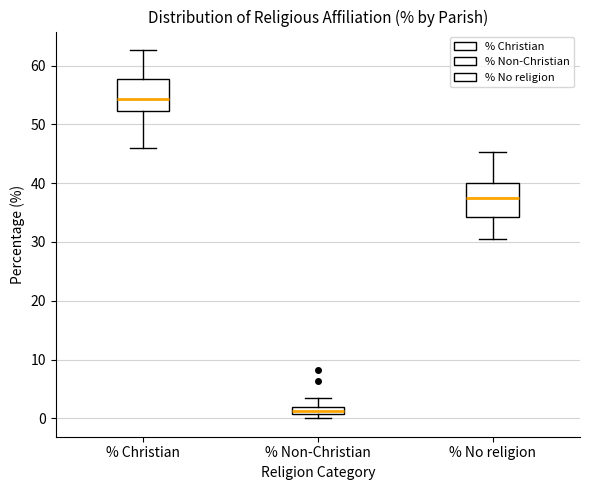

Which box has the highest median line?

% Christian